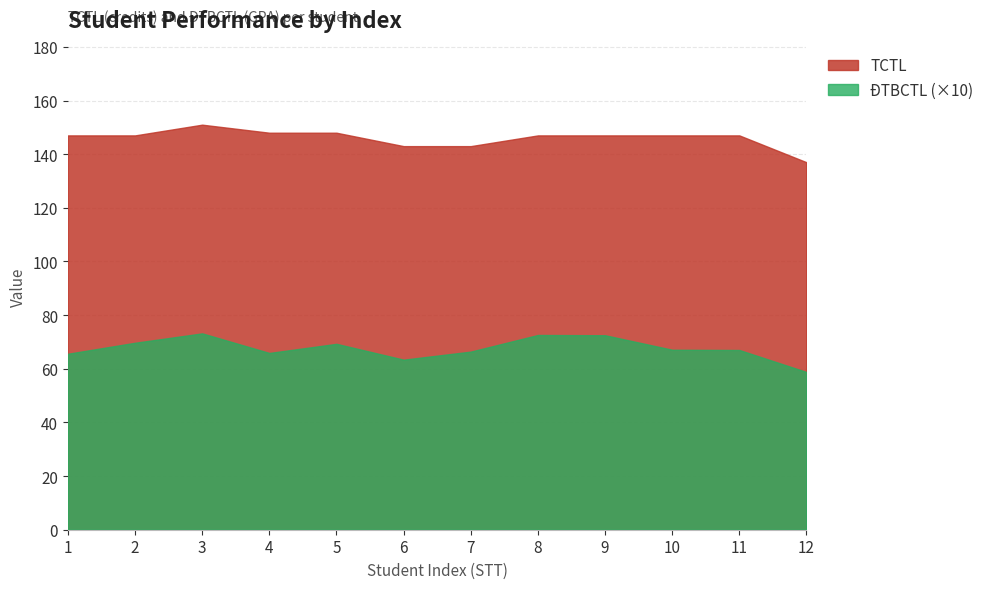

Does the chart have visible grid lines?

Yes